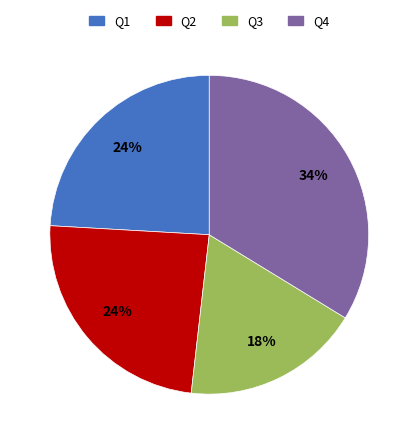

What percentage is the Q1 slice, to the nearest percent?

24%